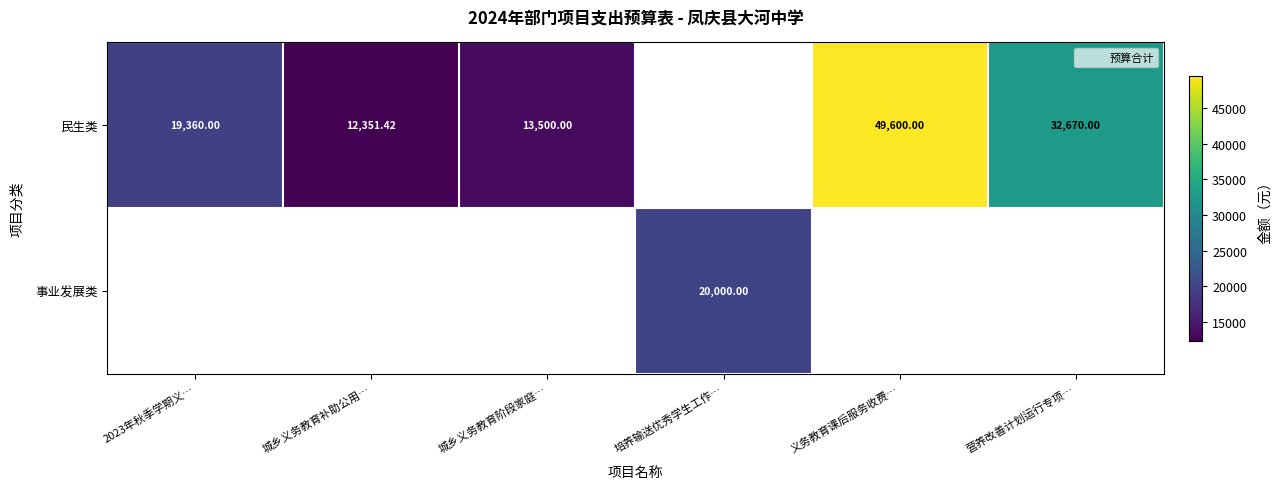

Rank the series by their average value, from lowest to highest.

民生类, 事业发展类